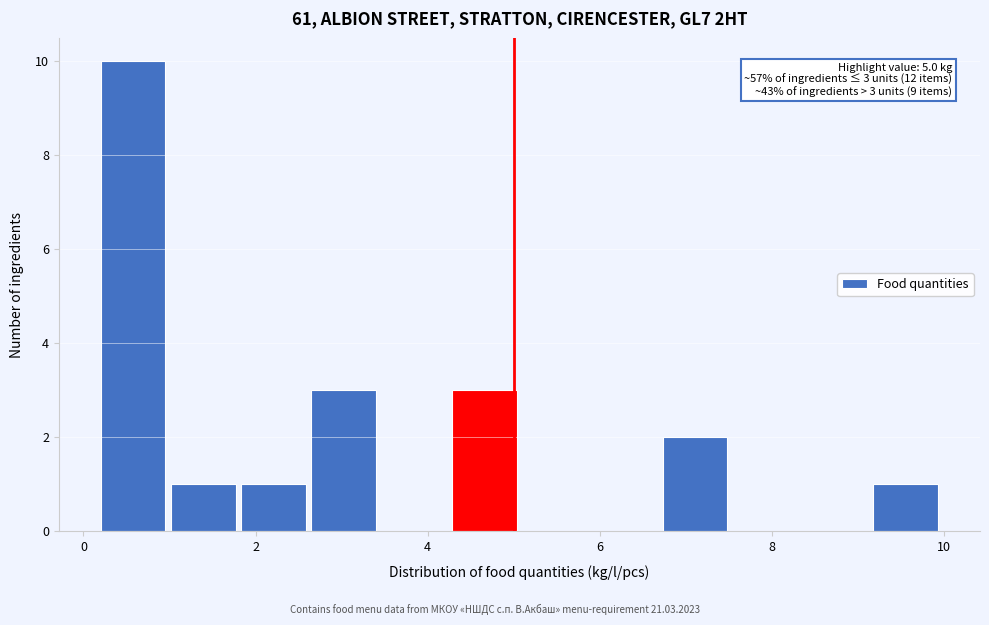

Which range on the x-axis has the tallest bar?

0.2 to 1.0